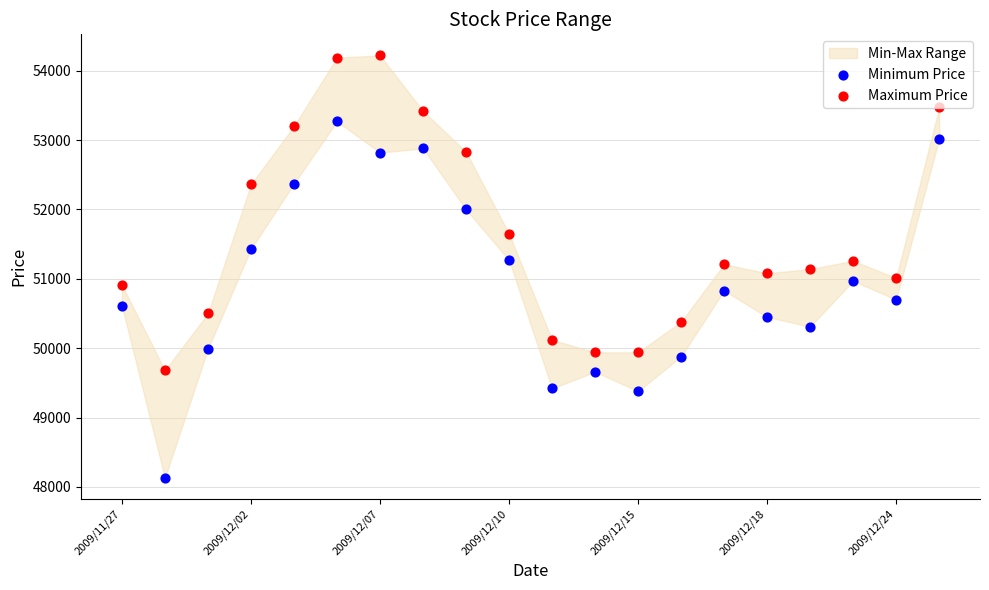

Which series has the widest spread of Y values?

Minimum Price